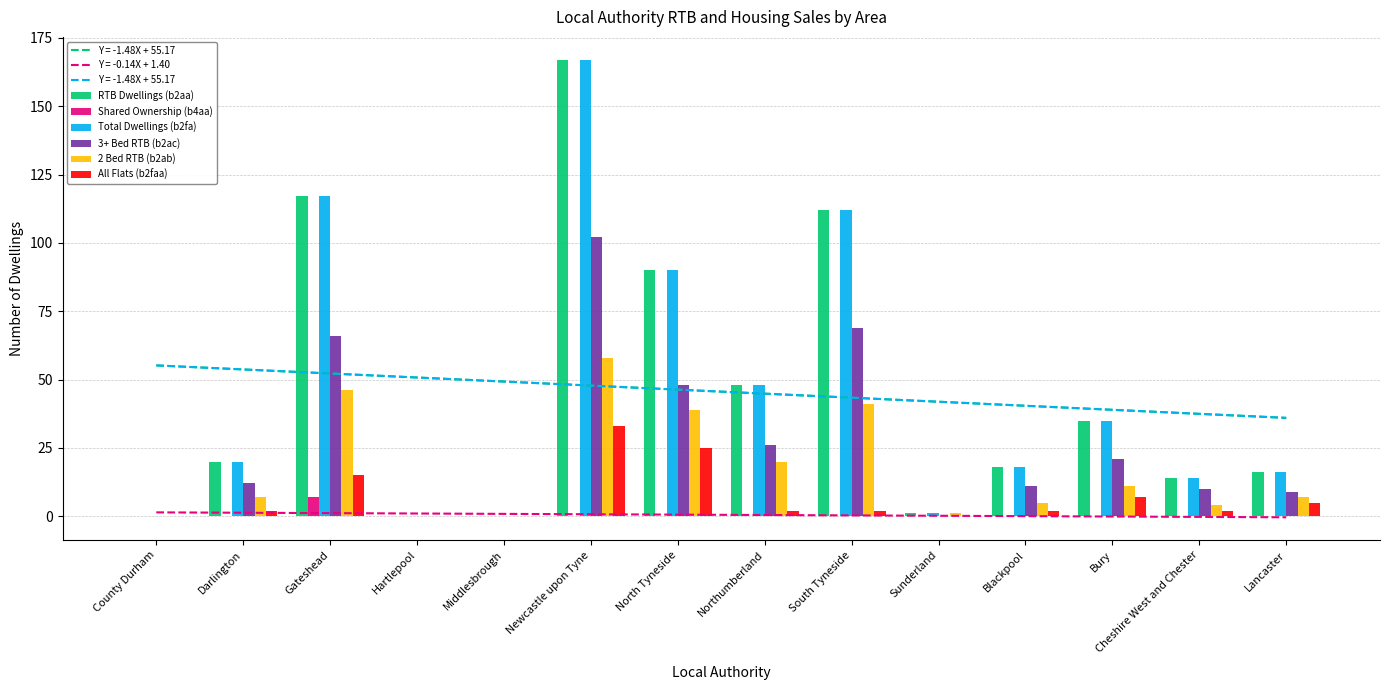

What is the difference between the highest and lowest values at Lancaster?

16